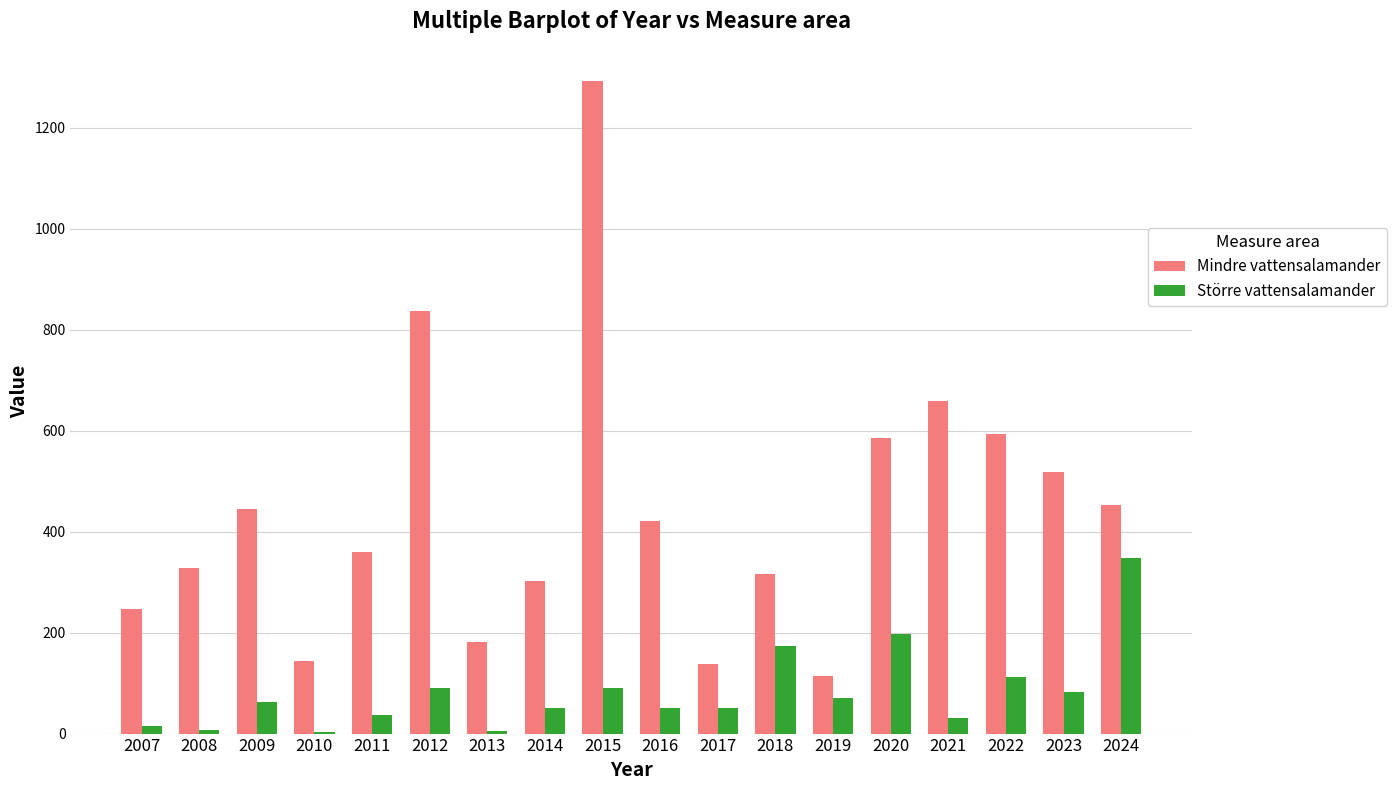

What is the sum of all Större vattensalamander values?

1478